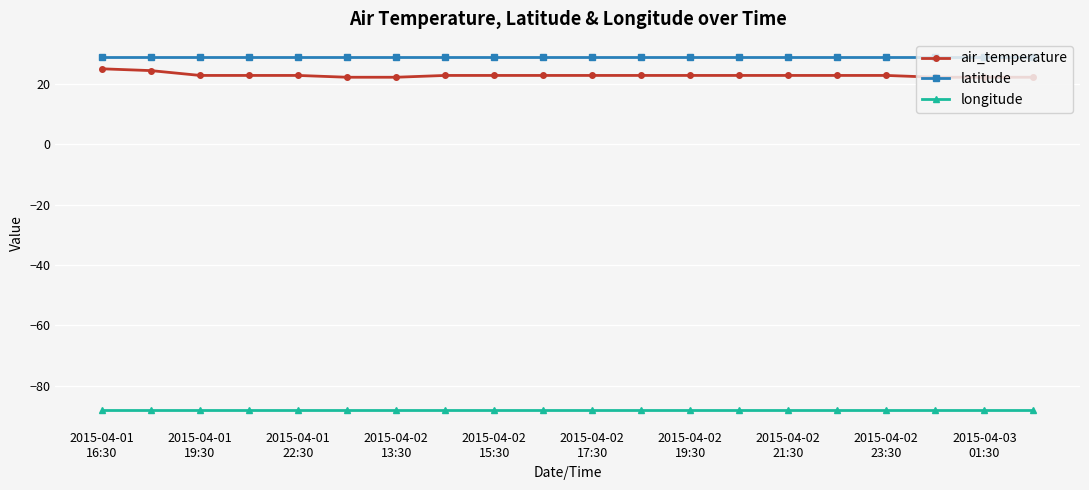

Is this an area chart (filled region under the line)?

No